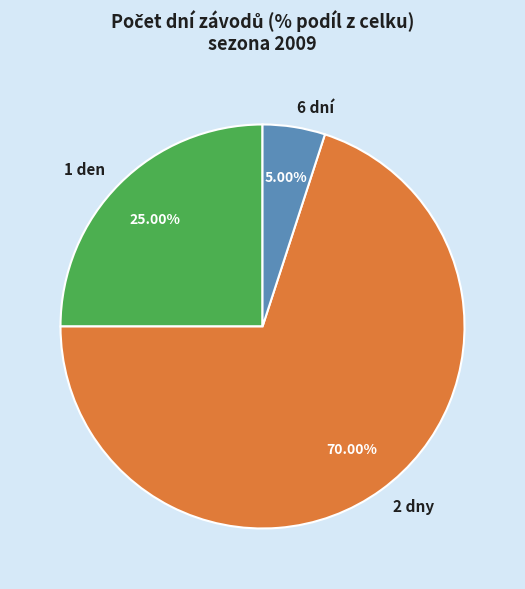

What is the largest slice in the pie chart?

2 dny